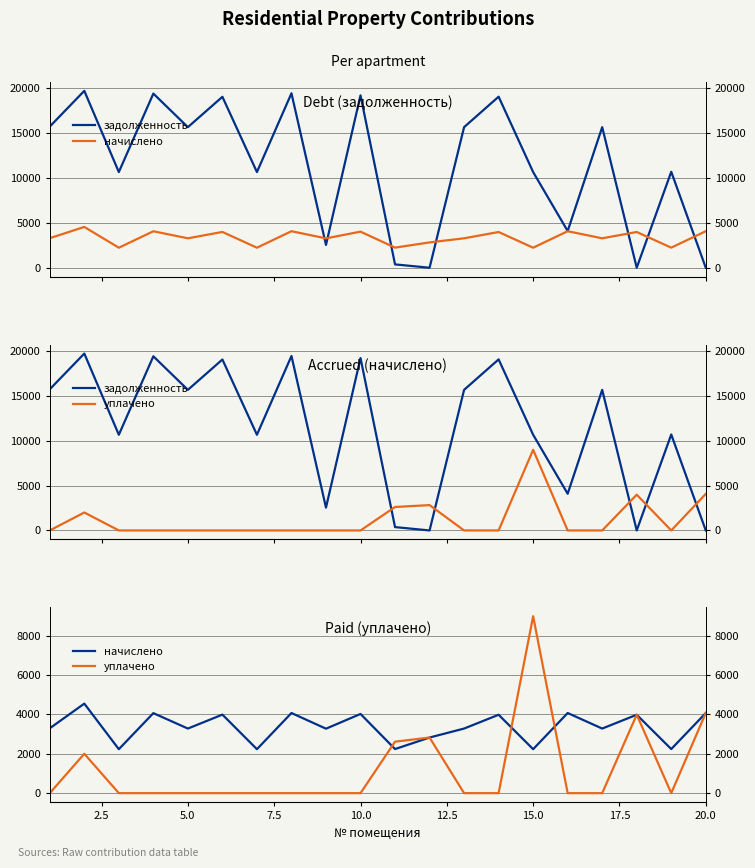

How many times do уплачено and начислено cross each other?

7